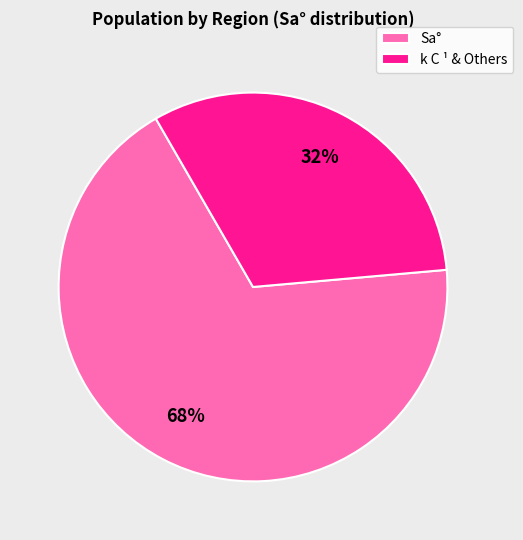

Which slice is the smallest?

k C ¹ & Others